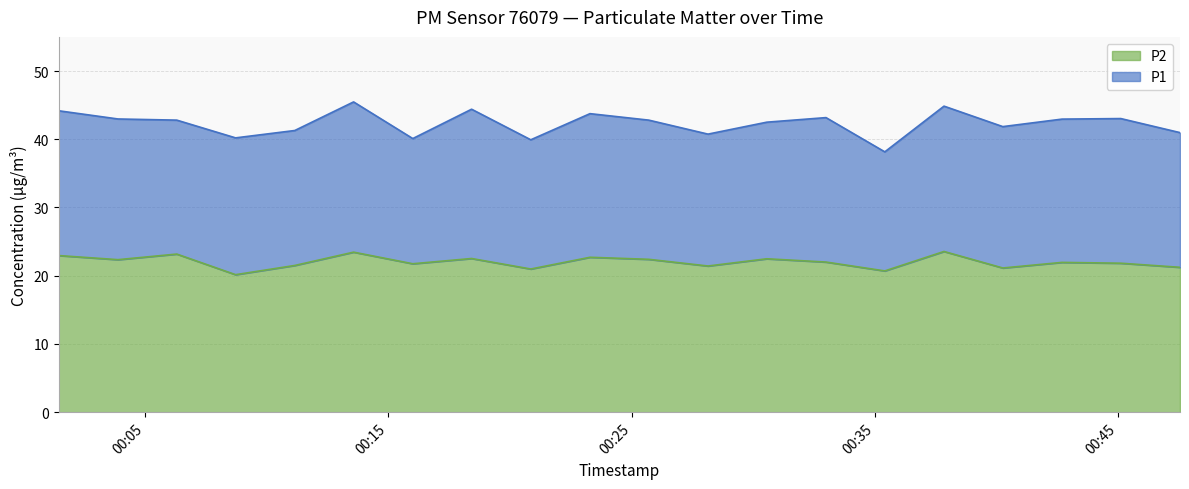

What is the difference between the maximum and second lowest values in the P2 series?

2.9